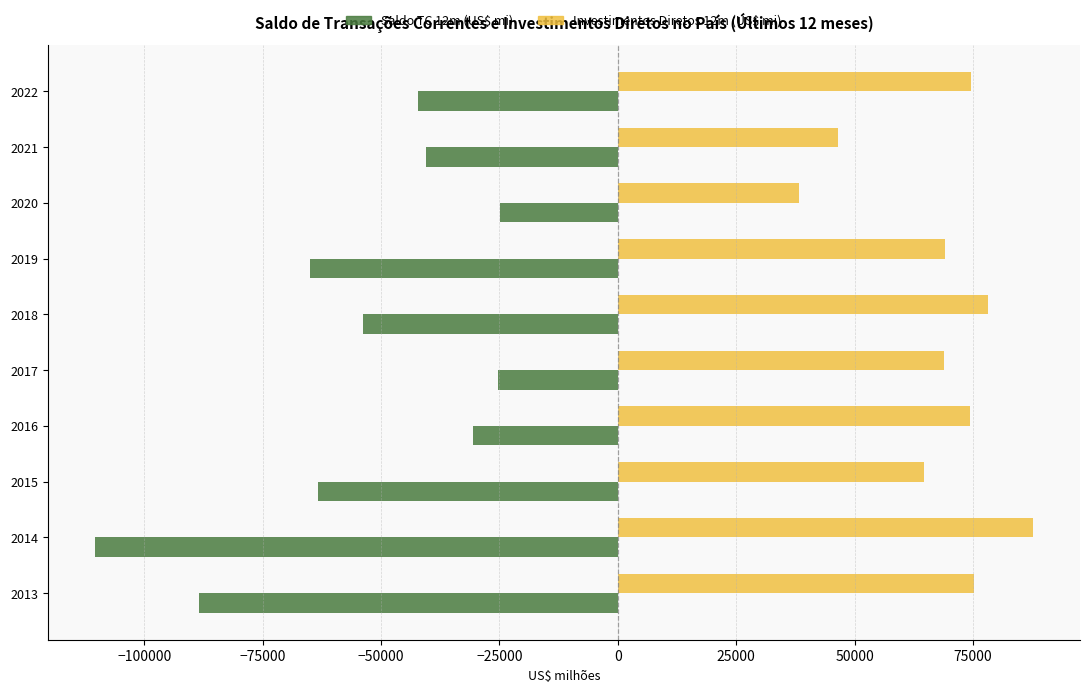

What is the difference between the highest and lowest values at 2016?

104823.5